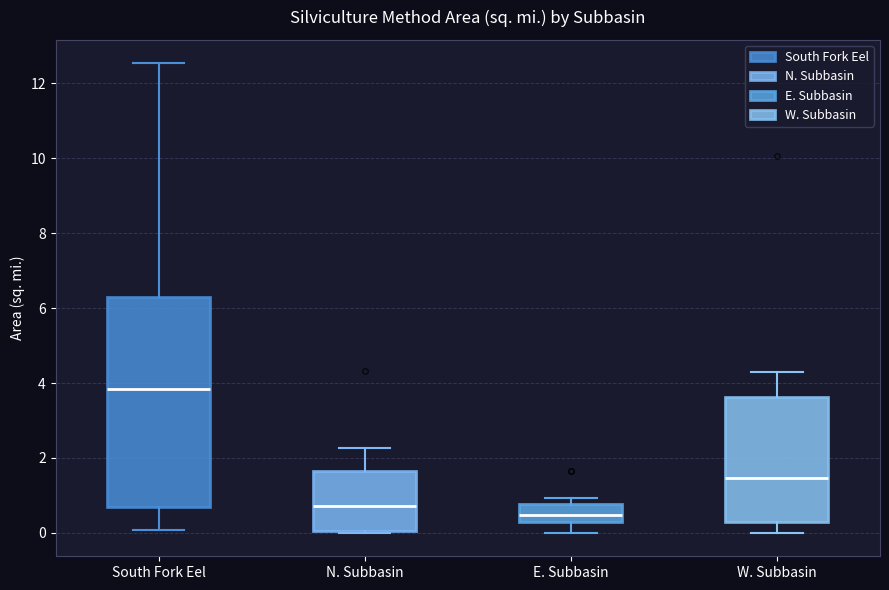

Where is the upper edge of the box for E. Subbasin on the y-axis? The values are not printed on the chart, so give them approximately, as read against the axis.

0.8